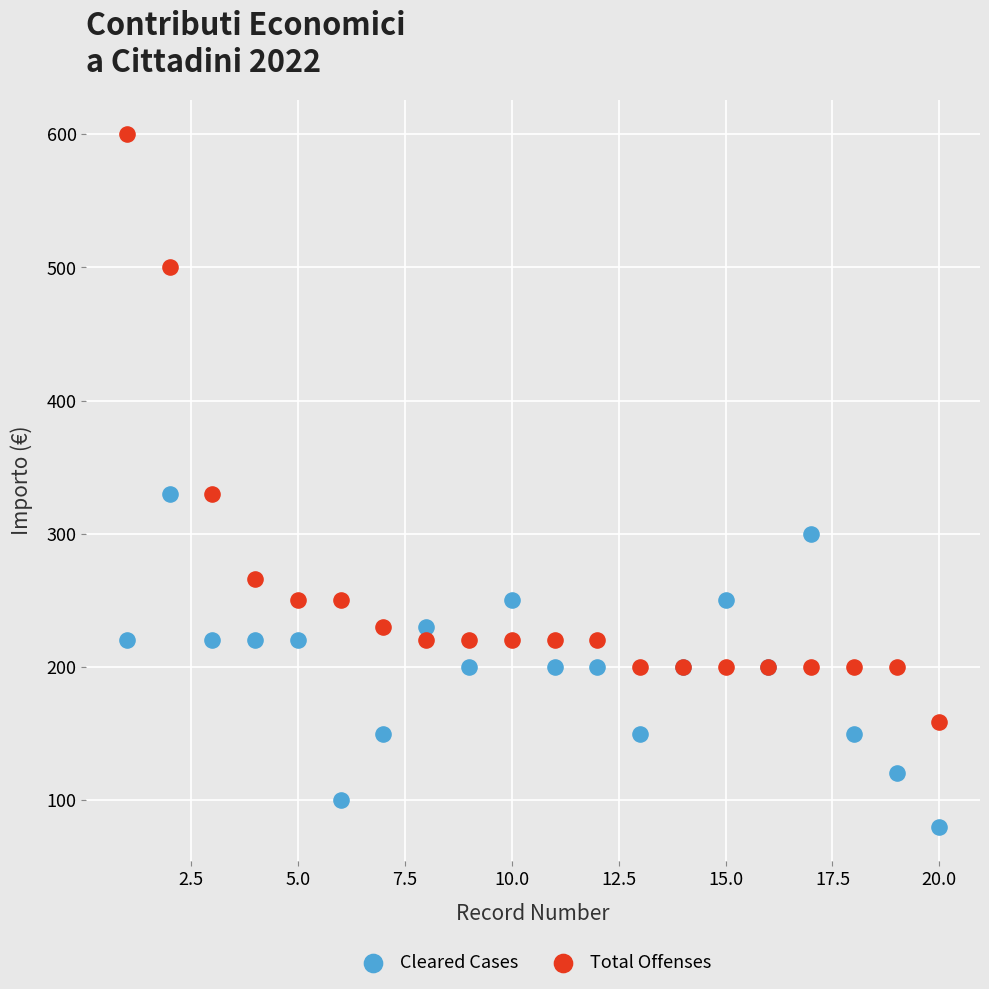

What is the X range (max minus min) for the scatter plot?

19.0